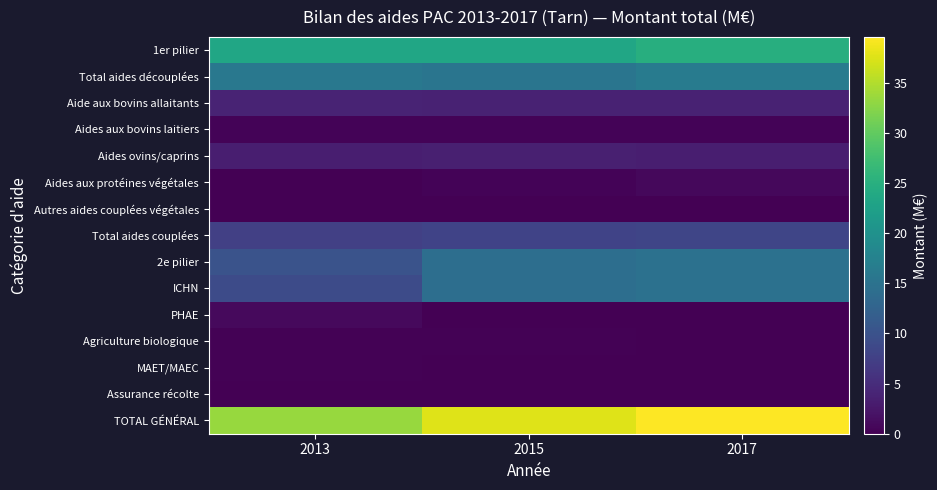

List the series in order of their peak value, lowest first.

Autres aides couplées végétales, Assurance récolte, MAET/MAEC, Agriculture biologique, Aides aux bovins laitiers, Aides aux protéines végétales, PHAE, Aides ovins/caprins, Aide aux bovins allaitants, Total aides couplées, 2e pilier, ICHN, Total aides découplées, 1er pilier, TOTAL GÉNÉRAL